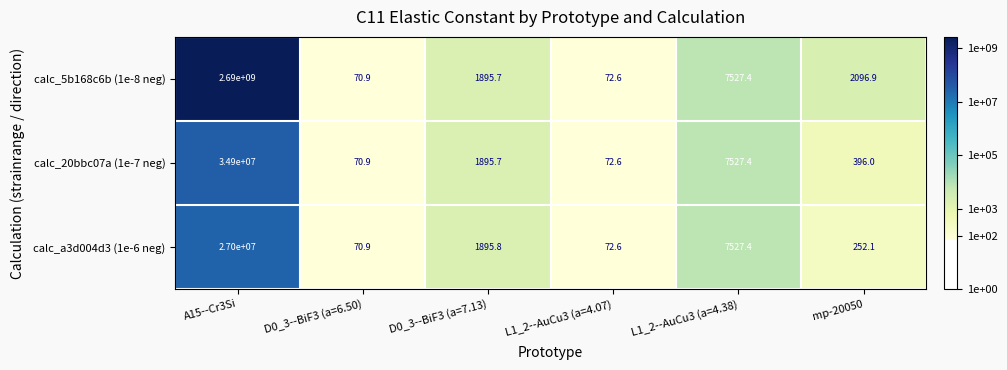

Reading left to right, transcribe all the data shown in this chart.

calc_5b168c6b (1e-8 neg): A15--Cr3Si=2690000000.0	D0_3--BiF3 (a=6.50)=70.9	D0_3--BiF3 (a=7.13)=1895.7	L1_2--AuCu3 (a=4.07)=72.6	L1_2--AuCu3 (a=4.38)=7527.4	mp-20050=2096.9
calc_20bbc07a (1e-7 neg): A15--Cr3Si=34900000.0	D0_3--BiF3 (a=6.50)=70.9	D0_3--BiF3 (a=7.13)=1895.7	L1_2--AuCu3 (a=4.07)=72.6	L1_2--AuCu3 (a=4.38)=7527.4	mp-20050=396.0
calc_a3d004d3 (1e-6 neg): A15--Cr3Si=27000000.0	D0_3--BiF3 (a=6.50)=70.9	D0_3--BiF3 (a=7.13)=1895.8	L1_2--AuCu3 (a=4.07)=72.6	L1_2--AuCu3 (a=4.38)=7527.4	mp-20050=252.1